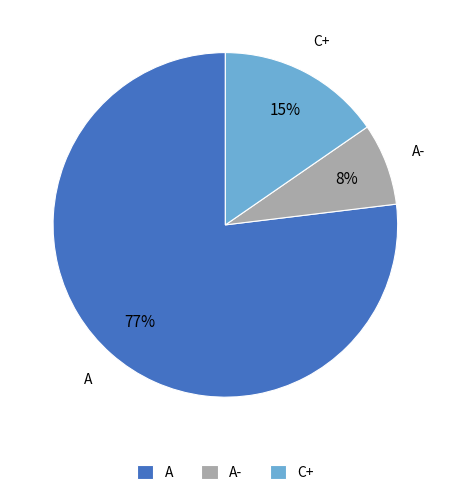

Between C+ and A, which is larger?

A